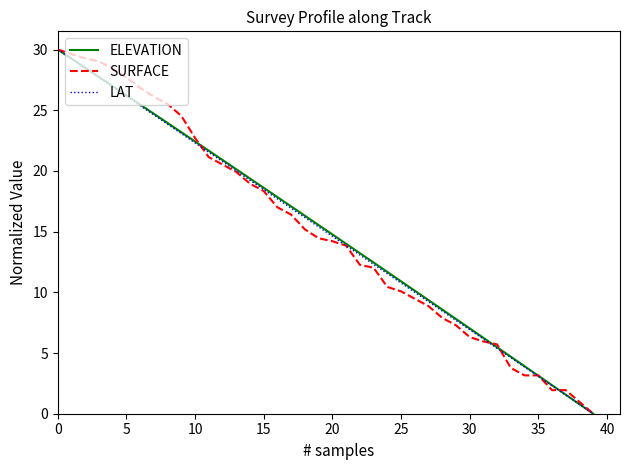

How many values in the SURFACE series exceed 14?

21